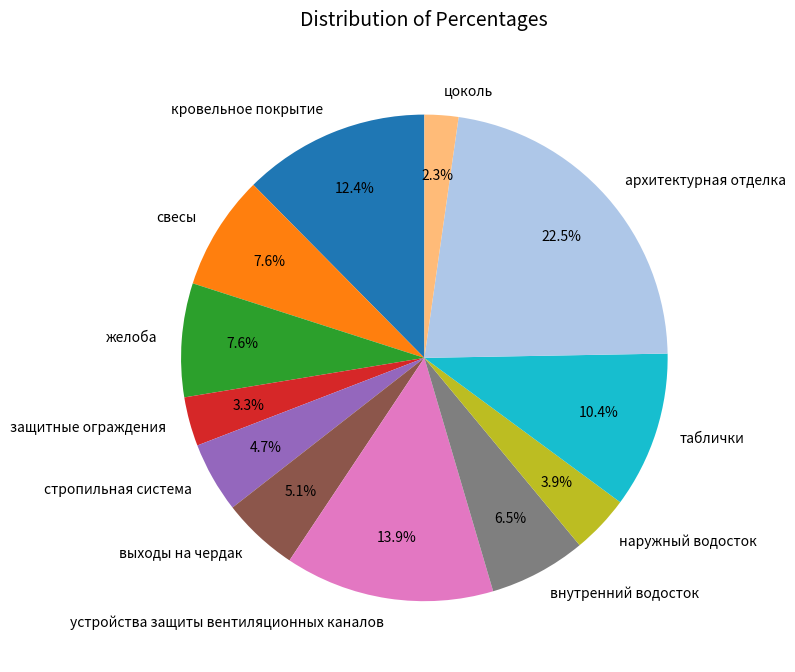

To the nearest percent, what portion does выходы на чердак represent?

5%